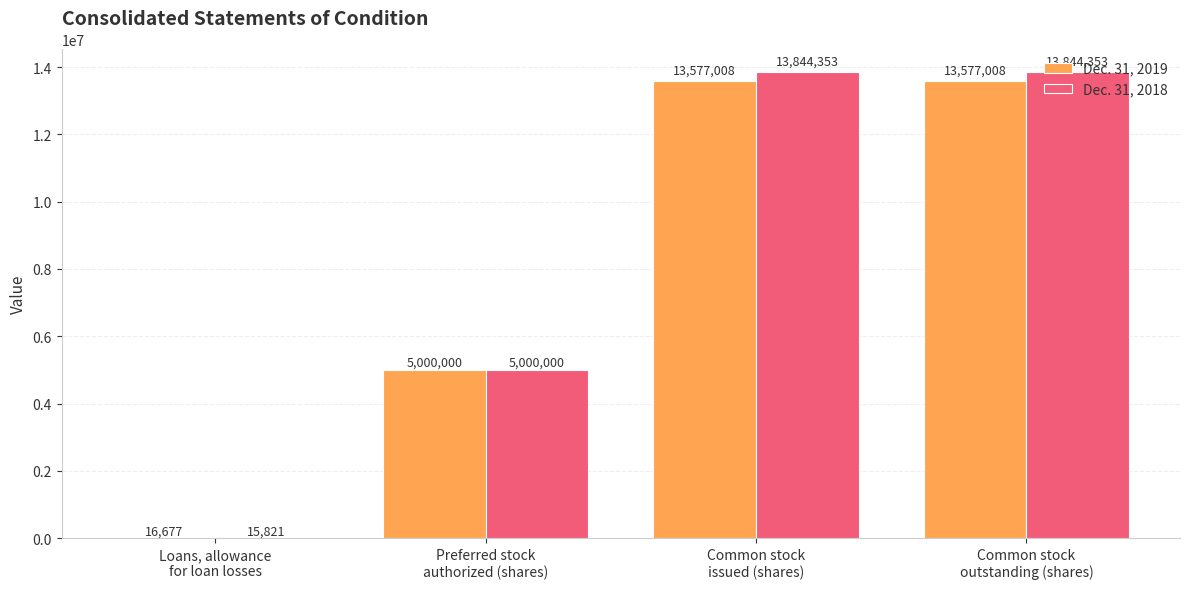

How many Dec. 31, 2019 values are between 5000000 and 13577008?

3